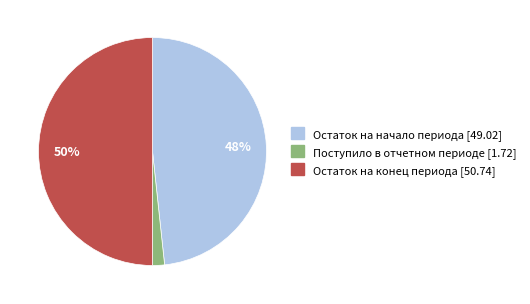

Which slice is the smallest?

Поступило в отчетном периоде